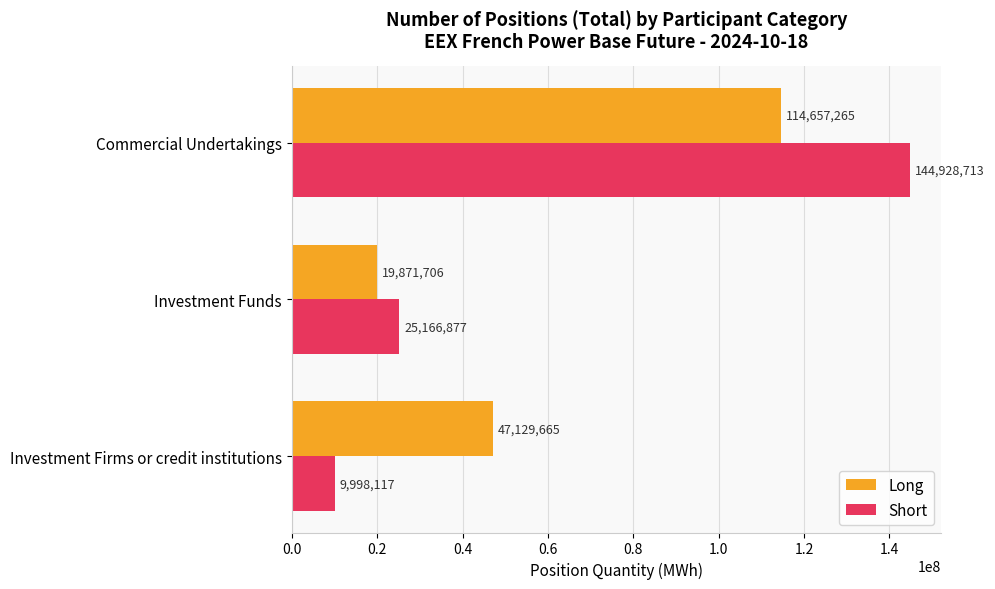

Which series has the largest range (max minus min)?

Short